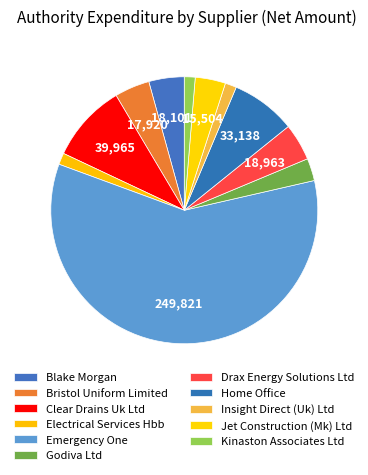

What is the smallest slice in the pie chart?

Kinaston Associates Ltd